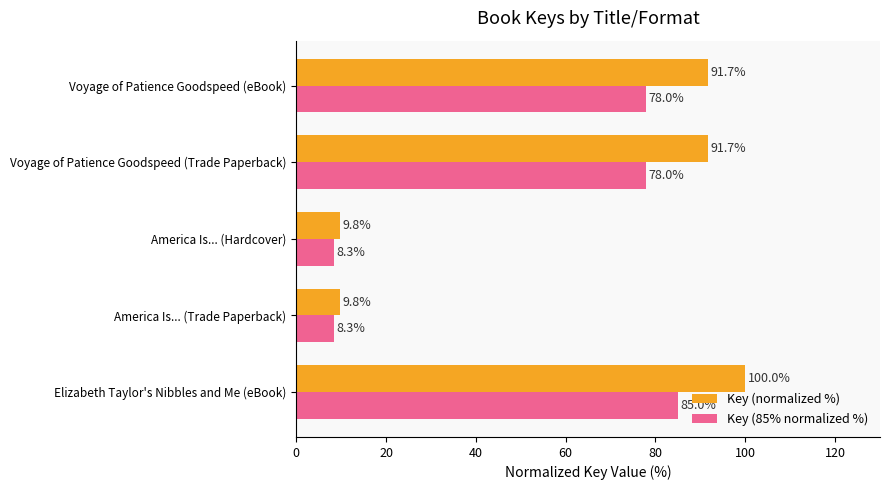

How many data points does each series have?

5